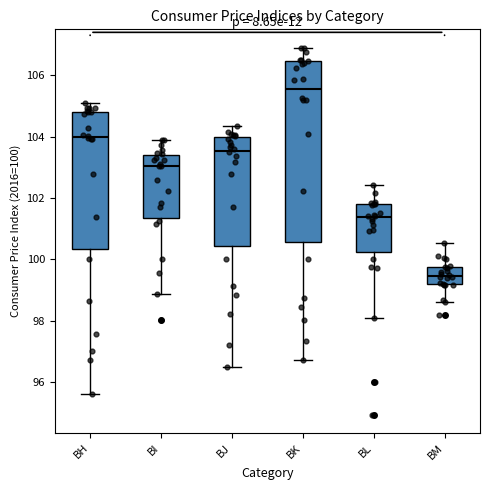

Reading left to right, transcribe this box plot: for each box, give where its median line is, the range the box spans, and where its two whiskers end, as read against the y-axis. The values are not printed on the chart, so give them approximately, as read against the axis.

BH: median 104.0, box 100.4 to 104.8, whiskers 95.6 to 105.0
BI: median 103.0, box 101.4 to 103.4, whiskers 98.8 to 103.8
BJ: median 103.6, box 100.4 to 104.0, whiskers 96.4 to 104.4
BK: median 105.6, box 100.6 to 106.4, whiskers 96.8 to 107.0
BL: median 101.4, box 100.2 to 101.8, whiskers 98.2 to 102.4
BM: median 99.4, box 99.2 to 99.8, whiskers 98.6 to 100.6